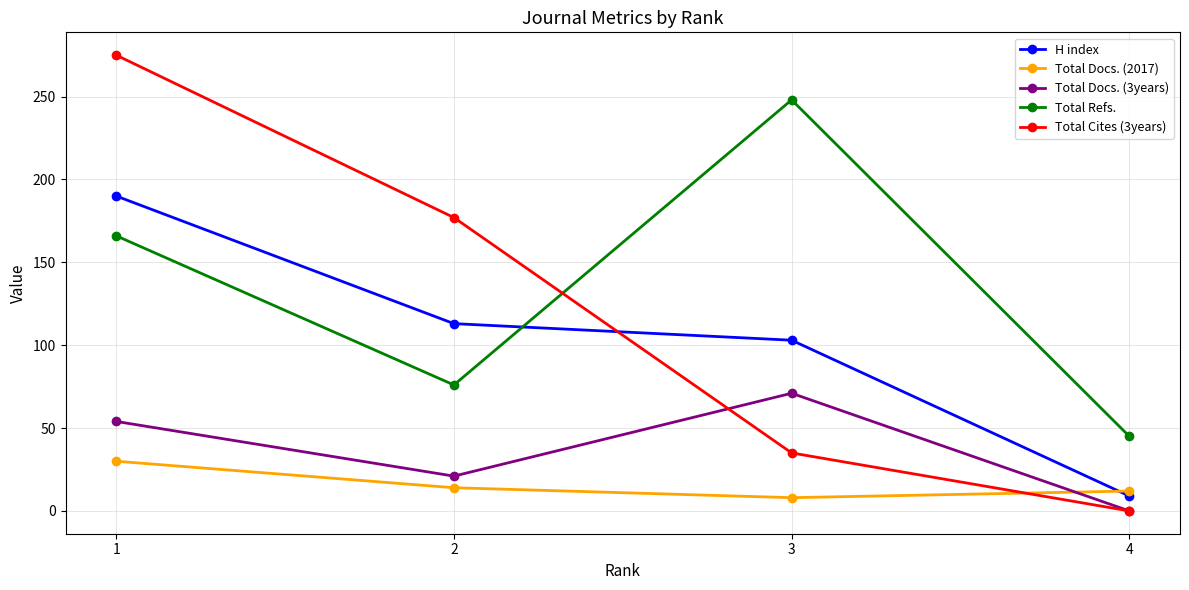

Where is the first local minimum for Total Docs. (2017)?

3